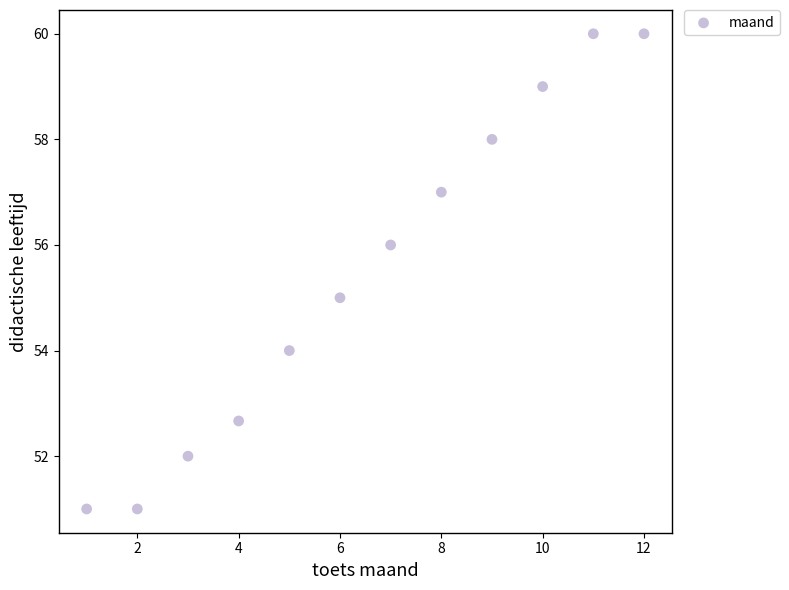

What is the average X value?

6.5